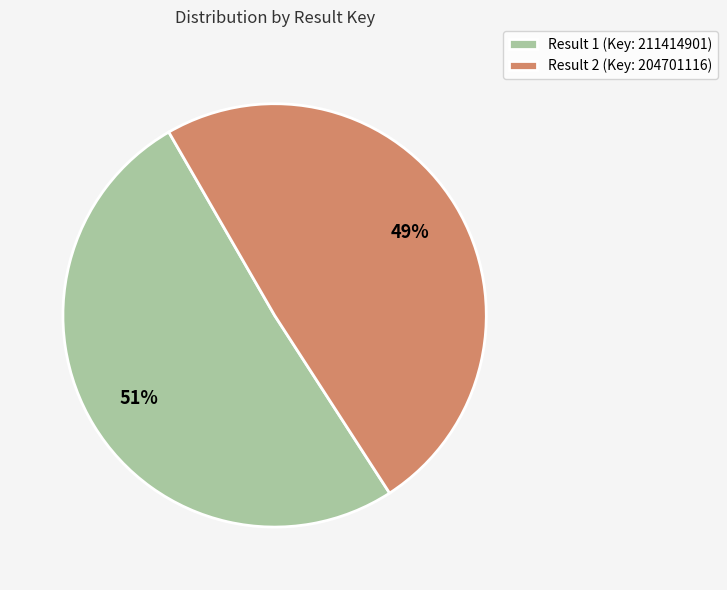

Which category accounts for the majority?

Result 1 (Key: 211414901)